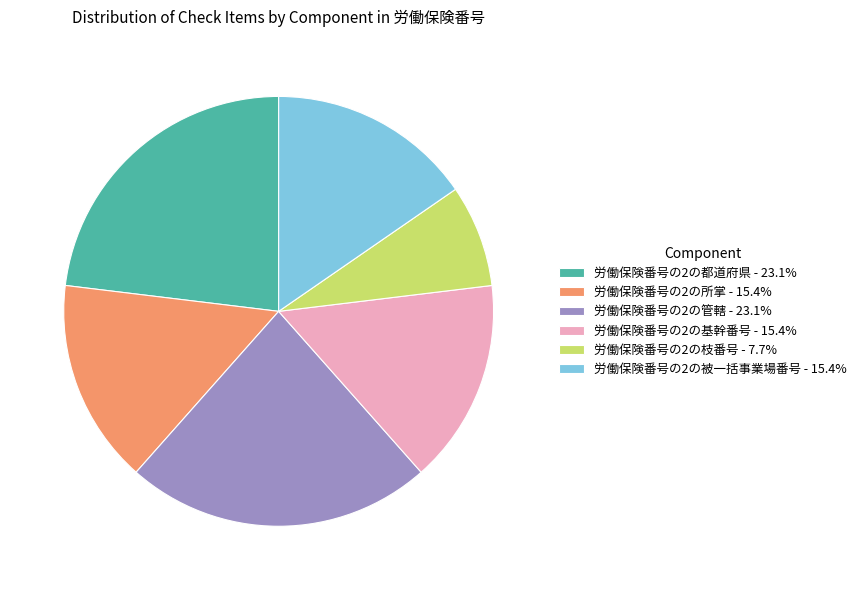

Is there any slice that represents more than half of the pie?

No